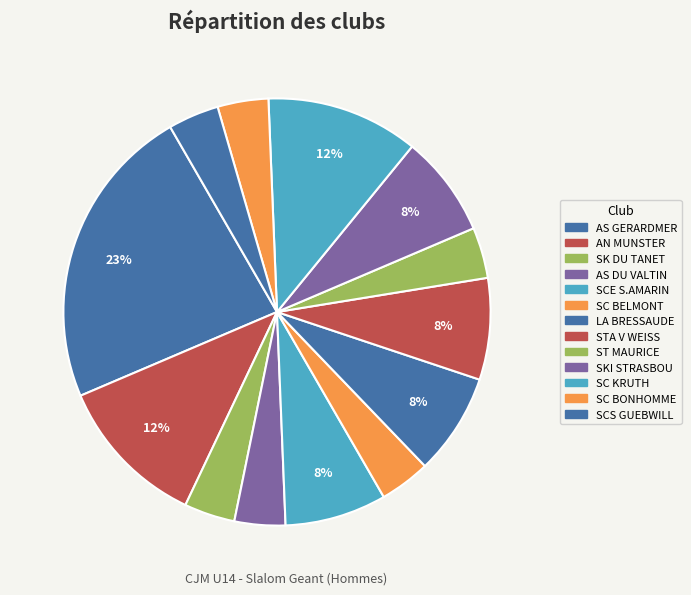

What is the smallest slice in the pie chart?

SK DU TANET